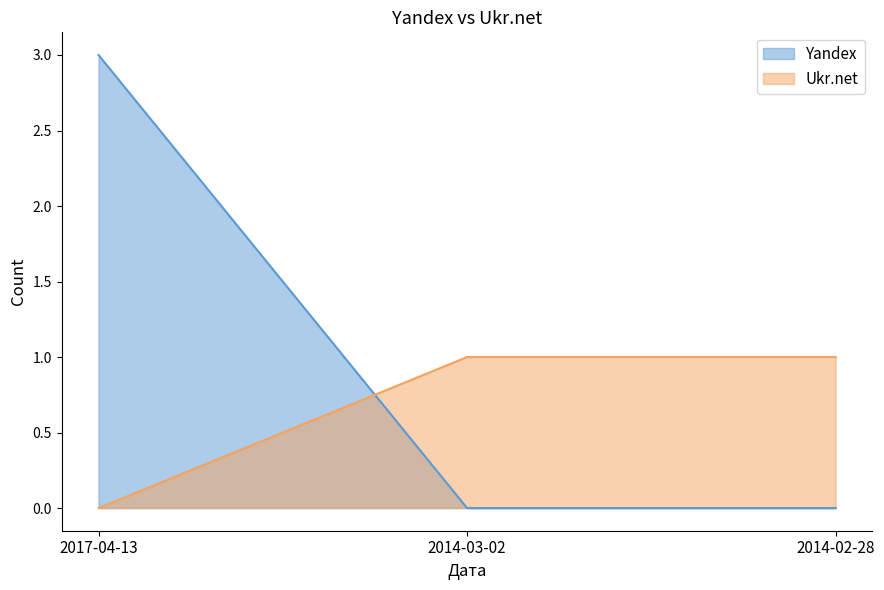

What is the label of the 1st point from the right?

2014-02-28